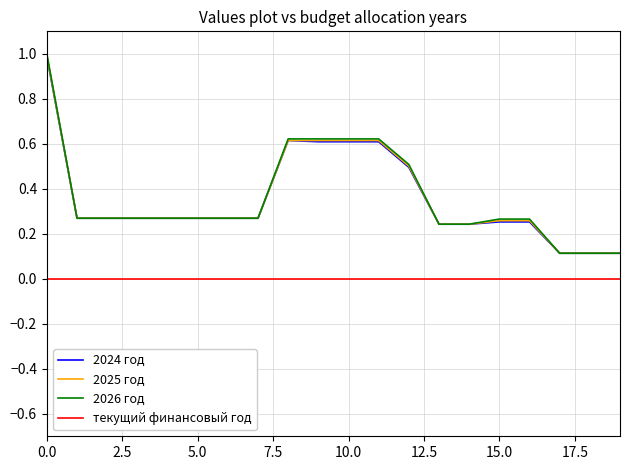

True or false: 2024 год and текущий финансовый год cross at least once.

False